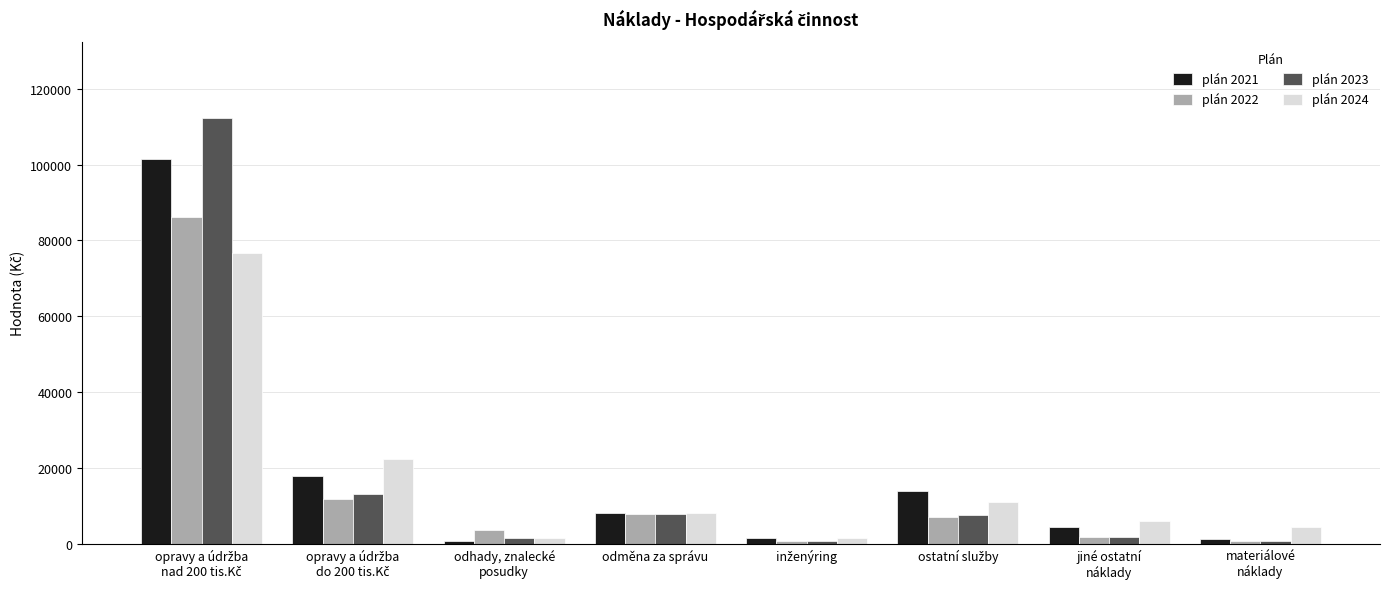

The plán 2024 series shows 6070.0 at jiné ostatní
náklady. True or false?

True